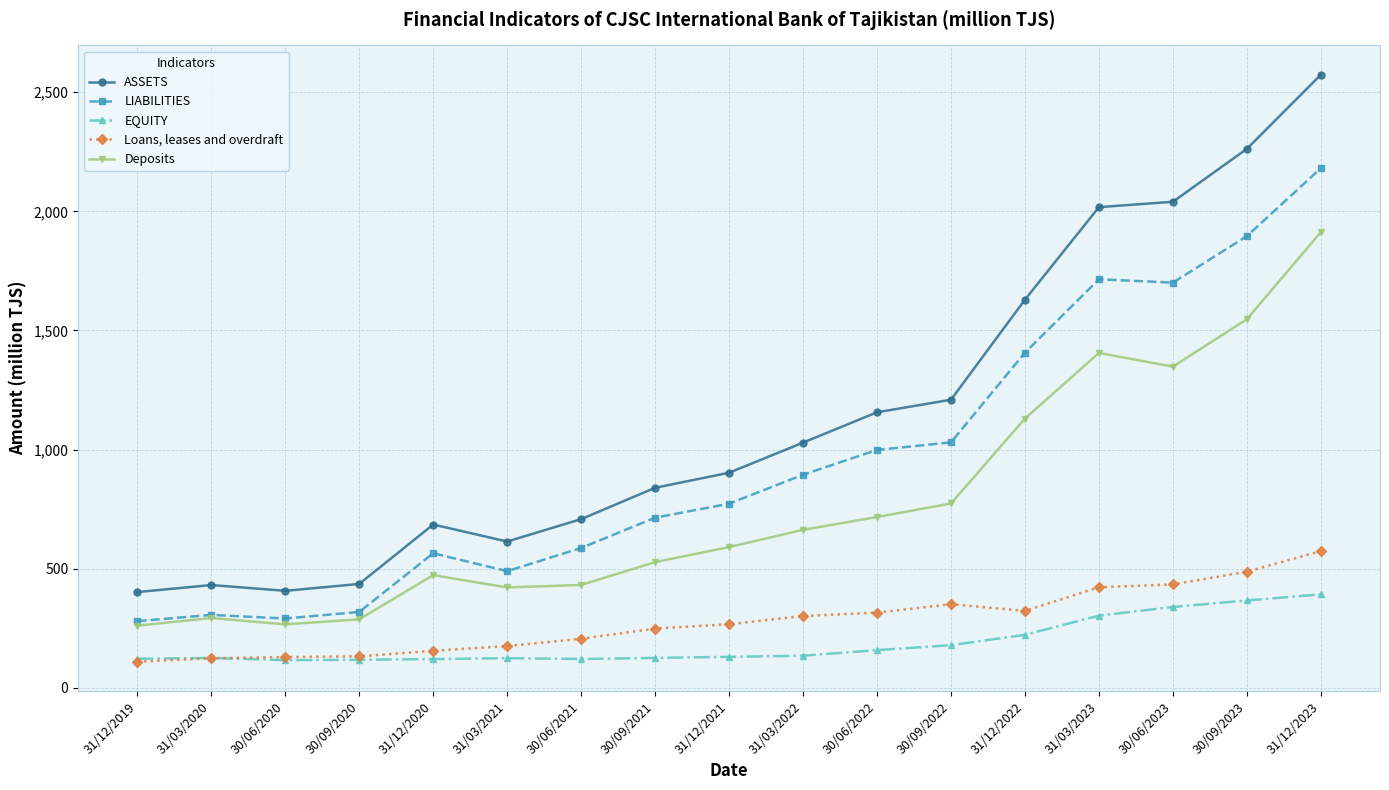

What is the label of the 16th point from the right?

31/03/2020